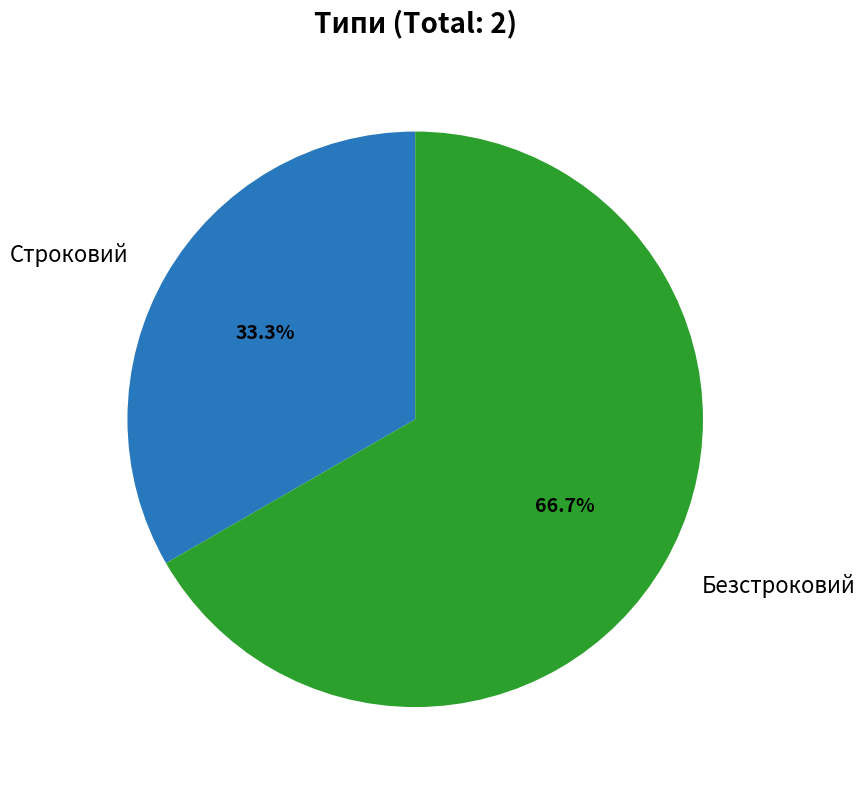

To the nearest percent, what is the combined percentage of Безстроковий and Строковий?

100%